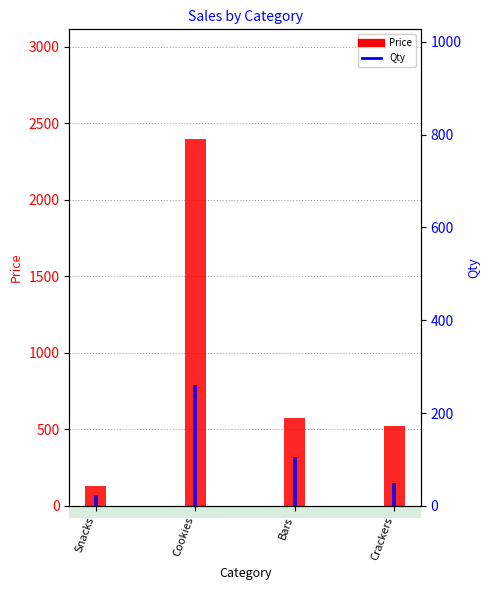

What is the difference between the Qty values at Cookies and Crackers?

641.0